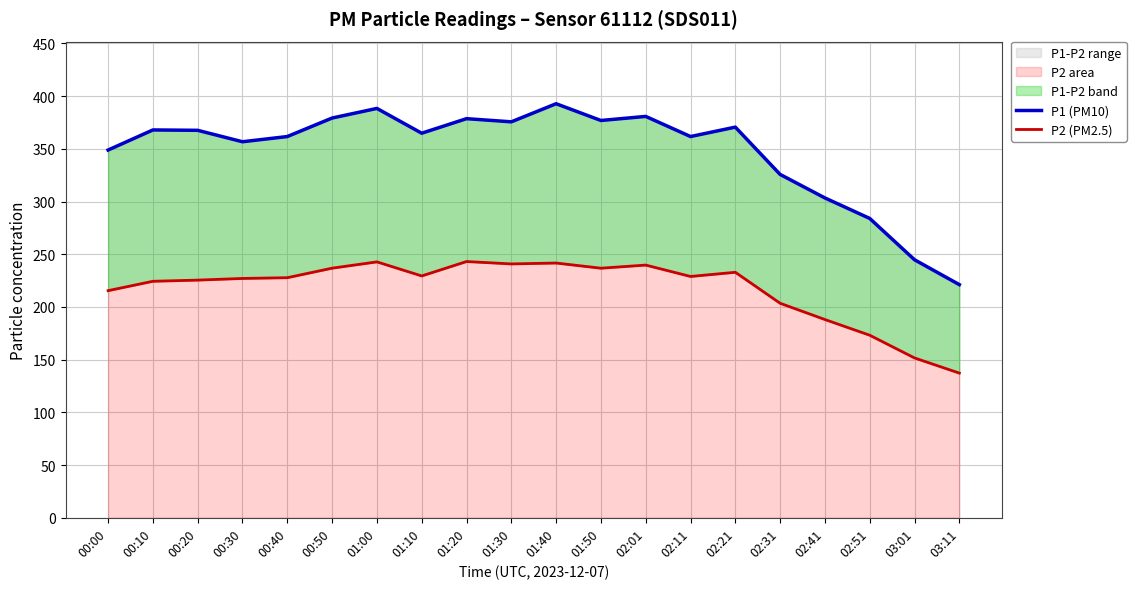

Between 01:10 and 00:40, which is larger?

01:10